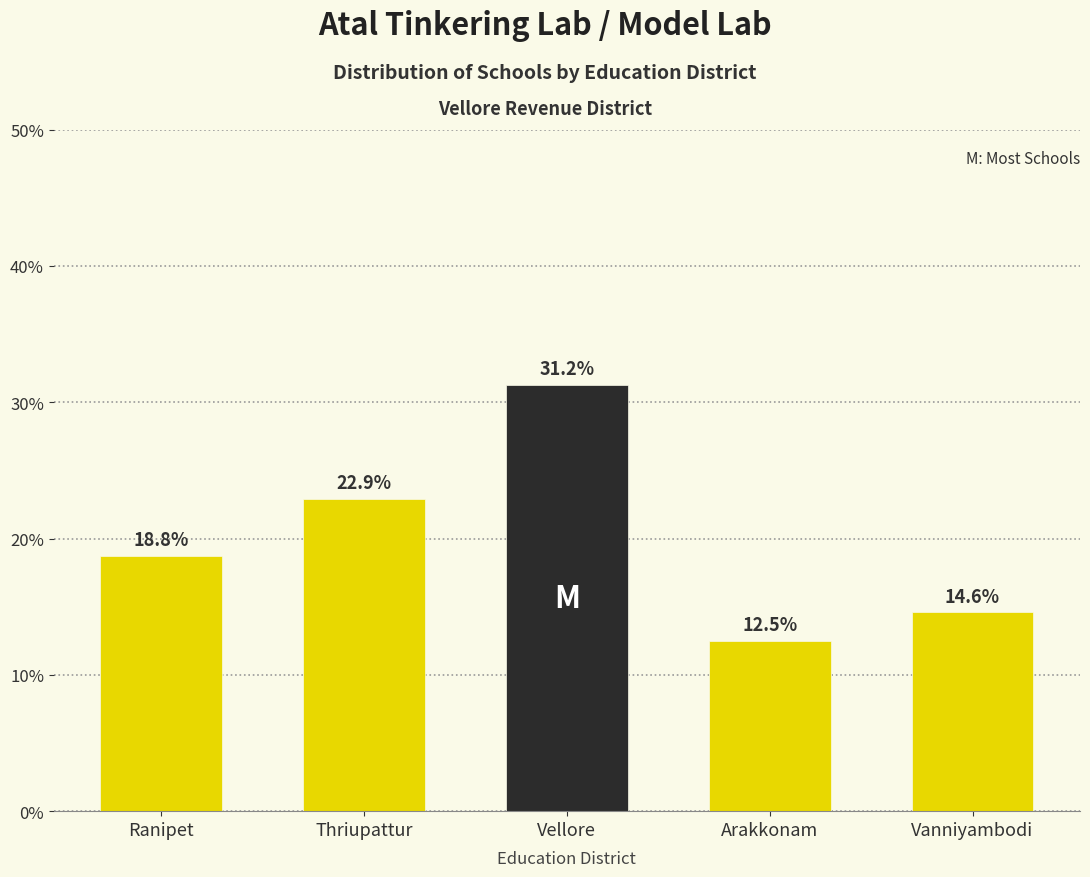

What is the average value?

20.0